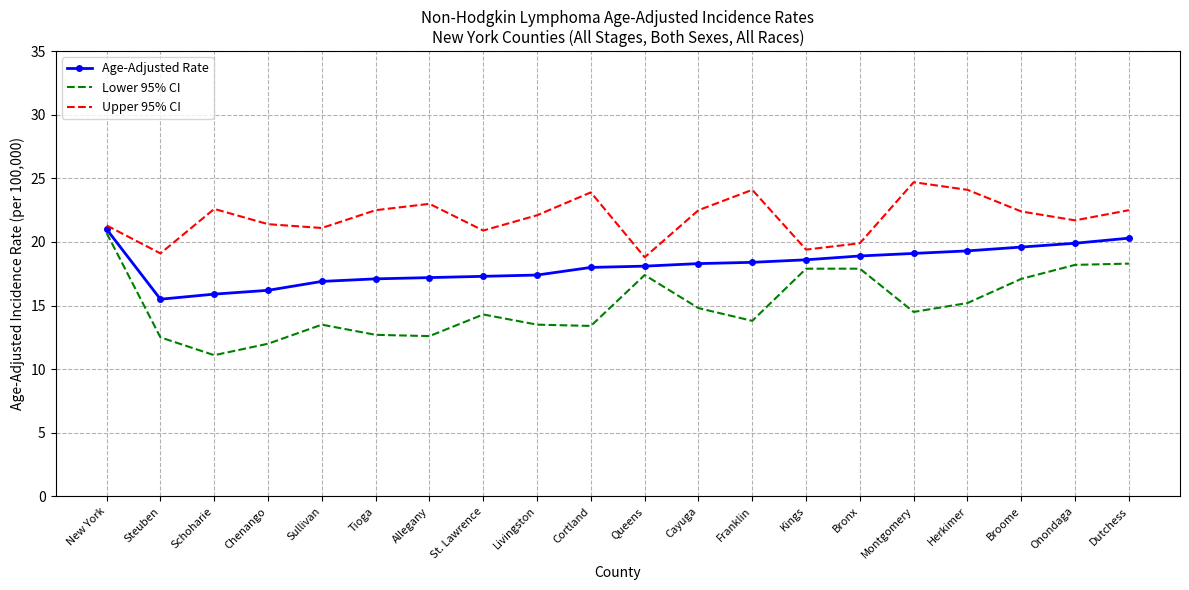

What position from the right is Livingston?

12